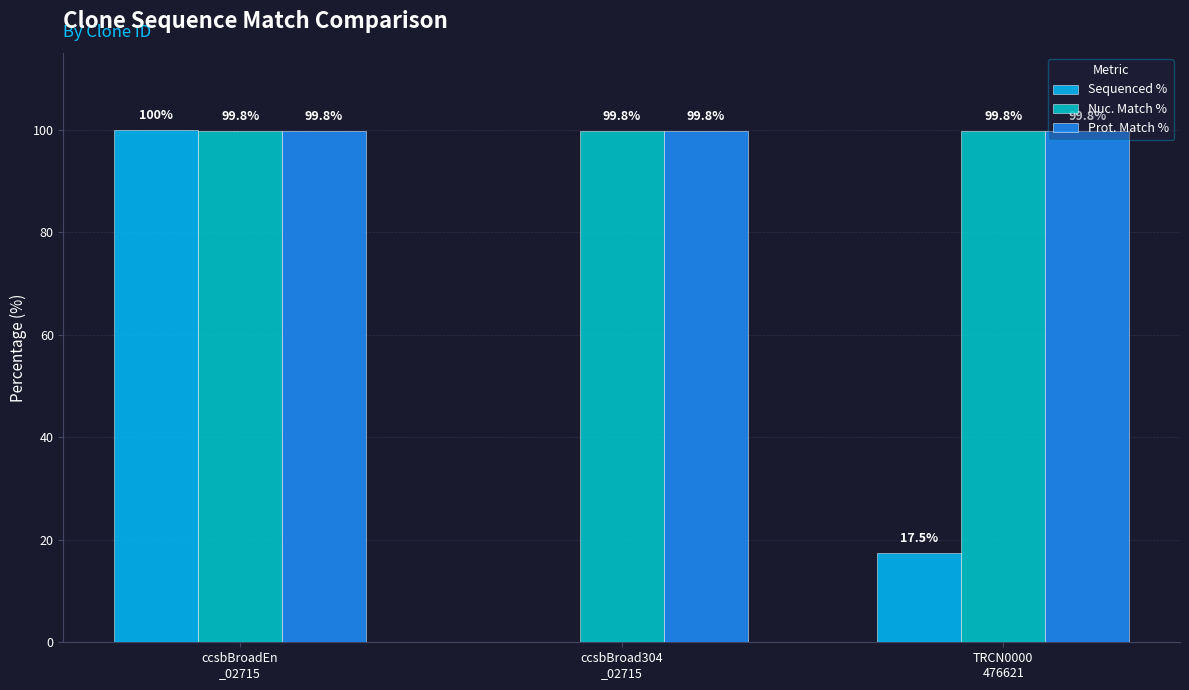

What is the sum of all Prot. Match % values?

299.4